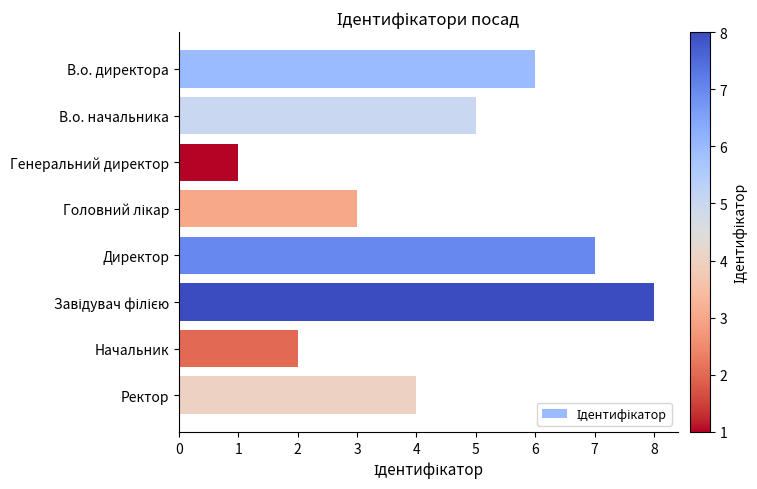

Reading top to bottom, what are all the values shown in this chart?

6	5	1	3	7	8	2	4